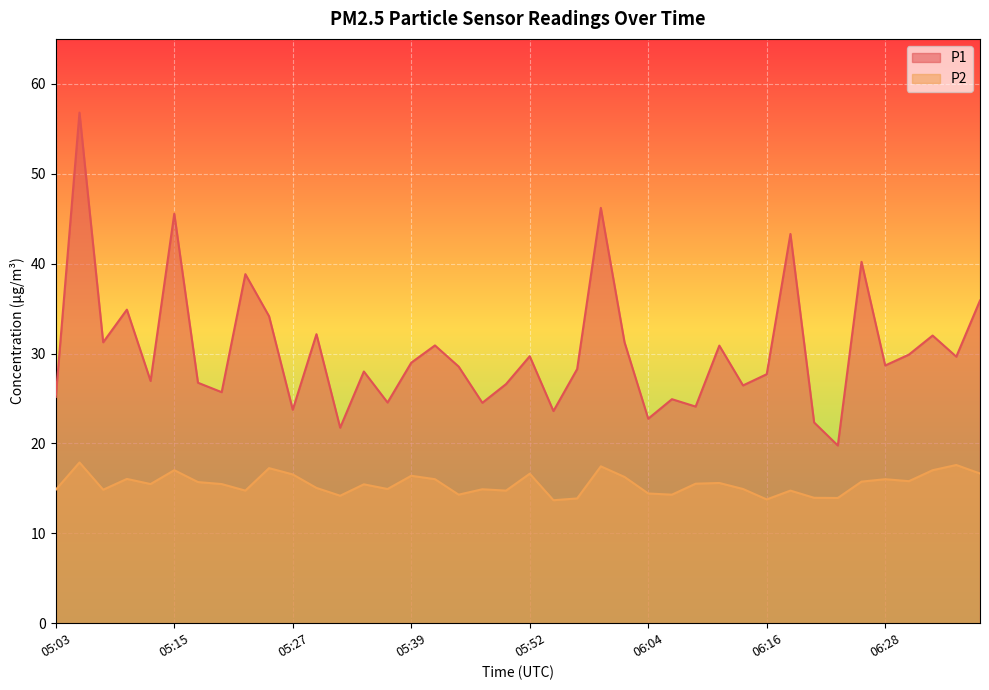

How many lines are shown in the chart?

2